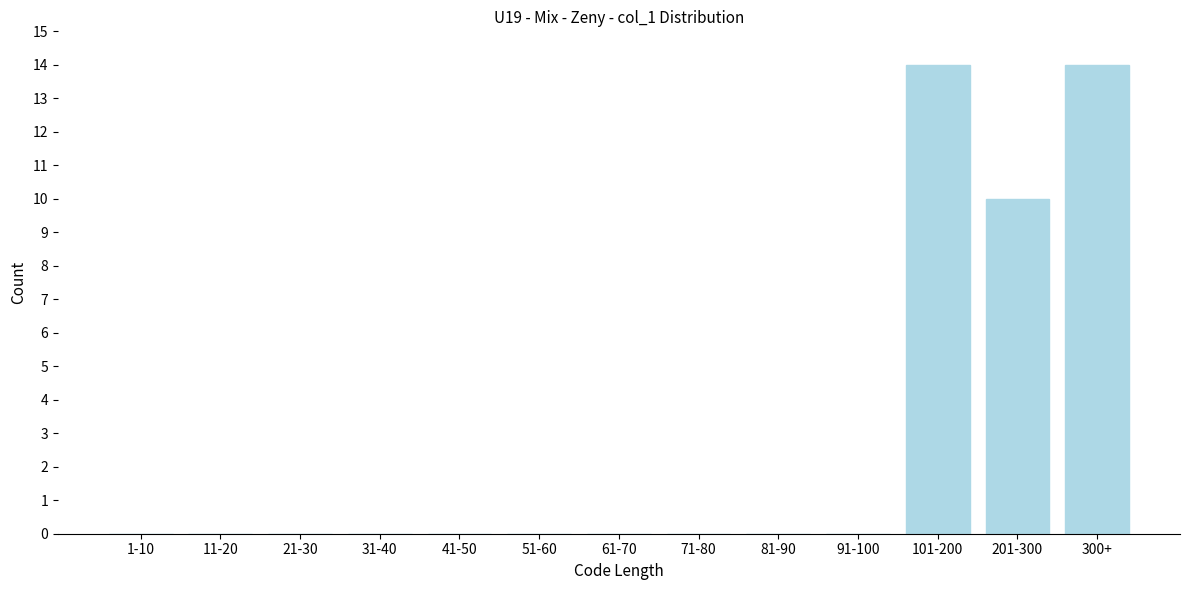

Reading left to right, what are all the values shown in this chart?

1-10=0	11-20=0	21-30=0	31-40=0	41-50=0	51-60=0	61-70=0	71-80=0	81-90=0	91-100=0	101-200=14	201-300=10	300+=14